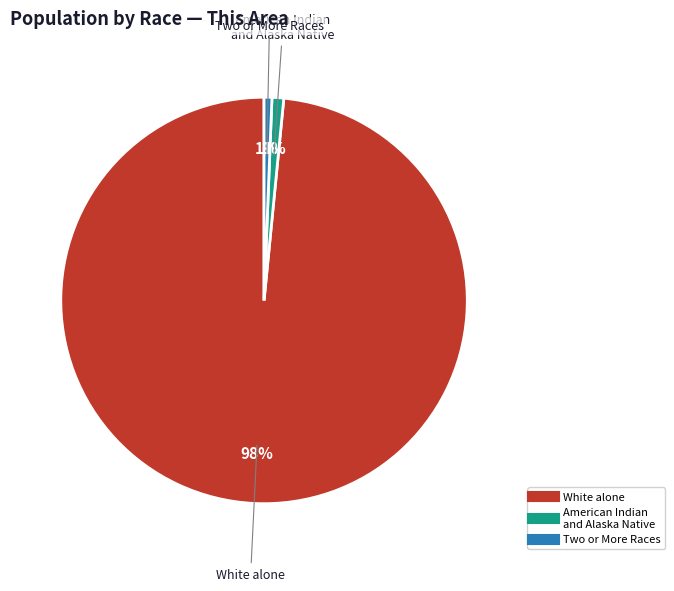

Count the number of slices in the pie.

3